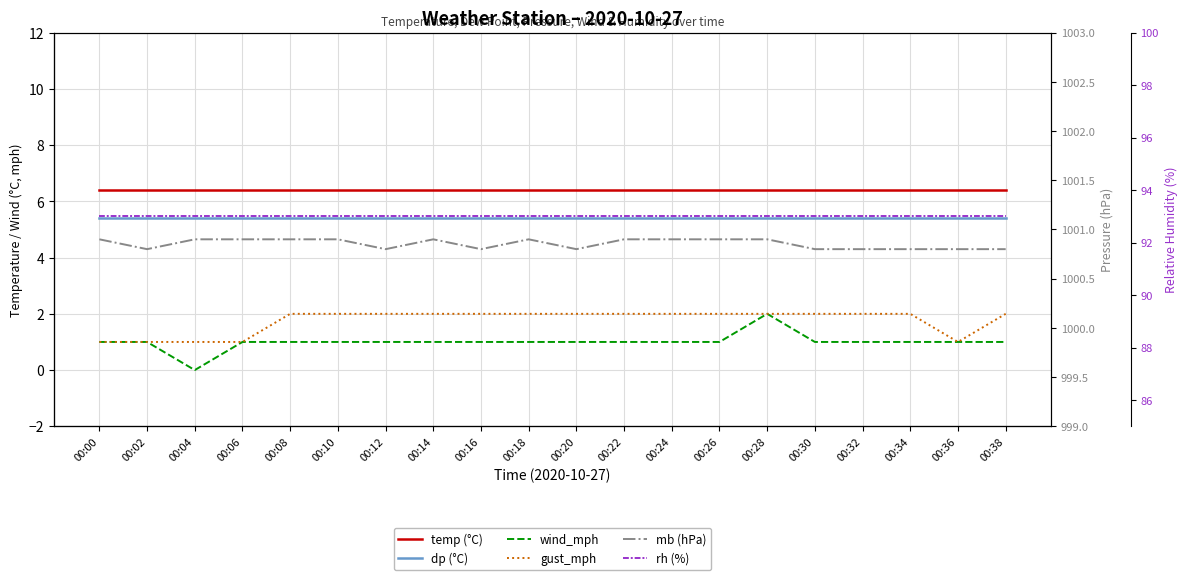

Reading right to left, transcribe all the data shown in this chart.

temp (°C): 6.4	6.4	6.4	6.4	6.4	6.4	6.4	6.4	6.4	6.4	6.4	6.4	6.4	6.4	6.4	6.4	6.4	6.4	6.4	6.4
dp (°C): 5.4	5.4	5.4	5.4	5.4	5.4	5.4	5.4	5.4	5.4	5.4	5.4	5.4	5.4	5.4	5.4	5.4	5.4	5.4	5.4
wind_mph: 1.0	1.0	1.0	1.0	1.0	2.0	1.0	1.0	1.0	1.0	1.0	1.0	1.0	1.0	1.0	1.0	1.0	0.0	1.0	1.0
gust_mph: 2.0	1.0	2.0	2.0	2.0	2.0	2.0	2.0	2.0	2.0	2.0	2.0	2.0	2.0	2.0	2.0	1.0	1.0	1.0	1.0
mb (hPa): 1000.8	1000.8	1000.8	1000.8	1000.8	1000.9	1000.9	1000.9	1000.9	1000.8	1000.9	1000.8	1000.9	1000.8	1000.9	1000.9	1000.9	1000.9	1000.8	1000.9
rh (%): 93.0	93.0	93.0	93.0	93.0	93.0	93.0	93.0	93.0	93.0	93.0	93.0	93.0	93.0	93.0	93.0	93.0	93.0	93.0	93.0